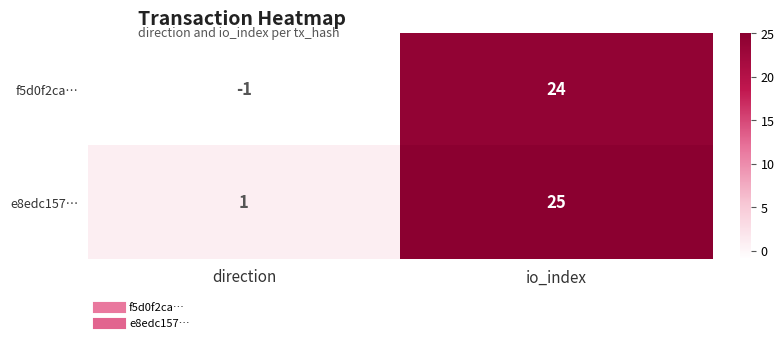

At how many categories does at least one series exceed 24?

1